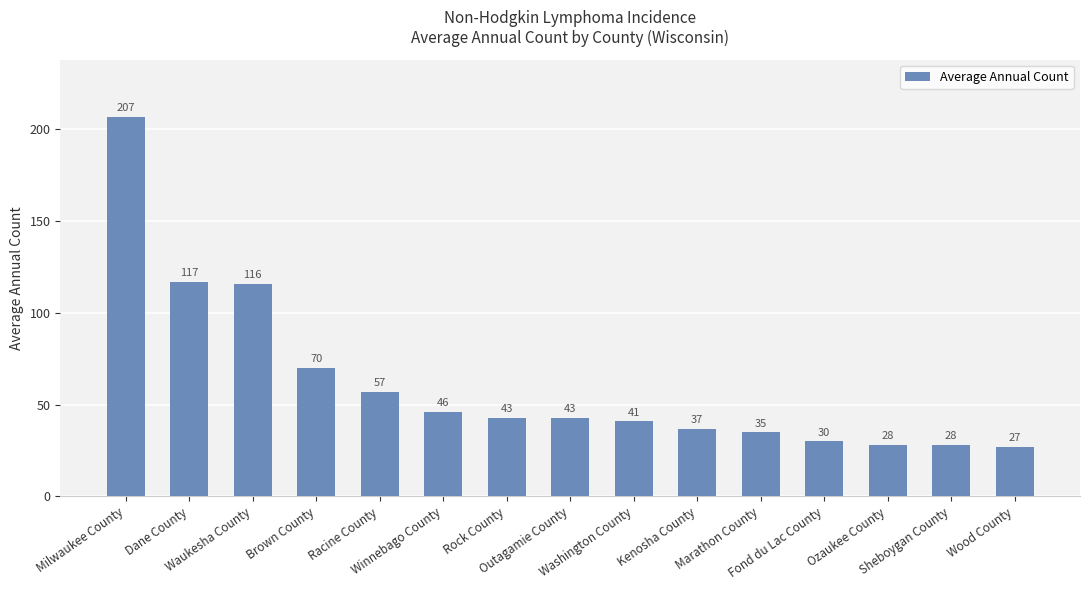

How many bars are there in total?

15